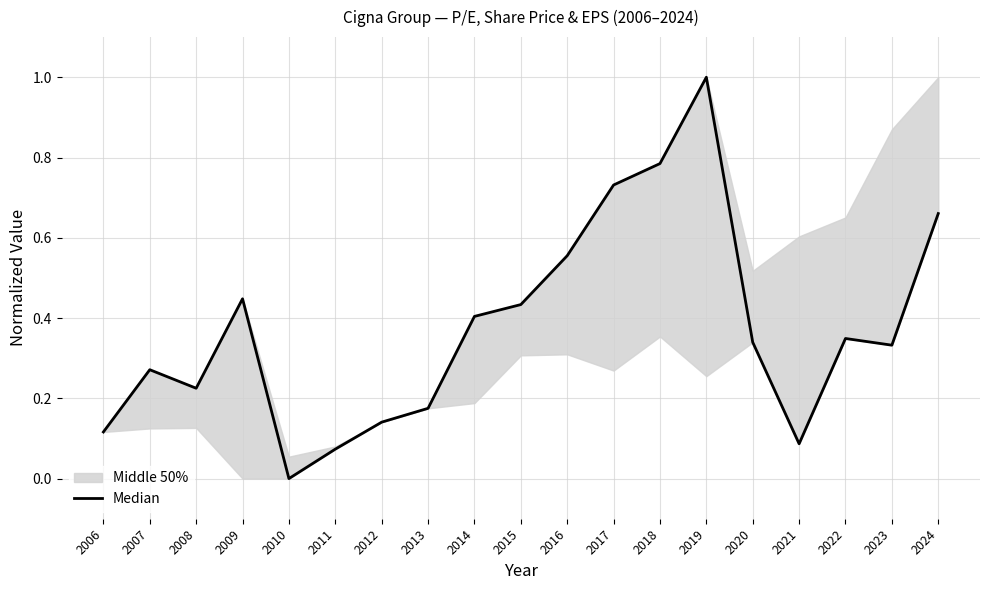

What value does the data have at 2024?

0.7